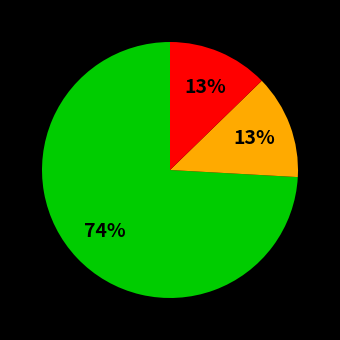

How many segments does this pie chart have?

3